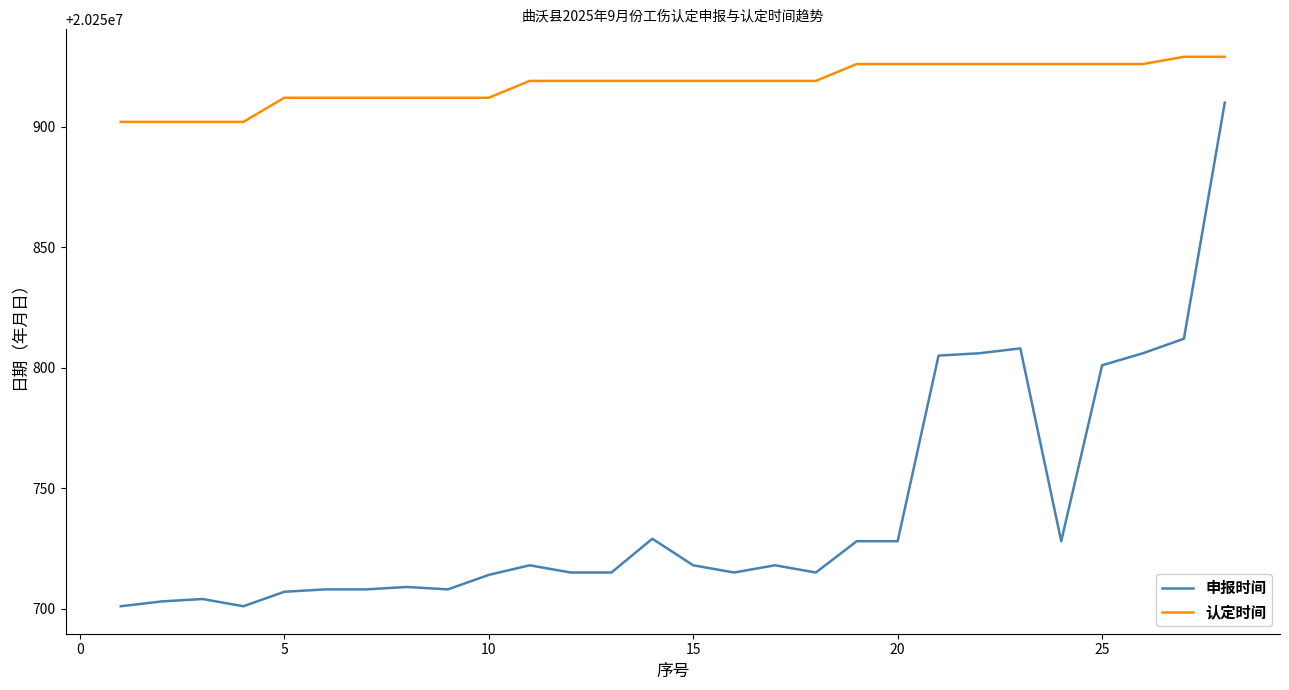

Rank the series by their maximum value, from highest to lowest.

认定时间, 申报时间